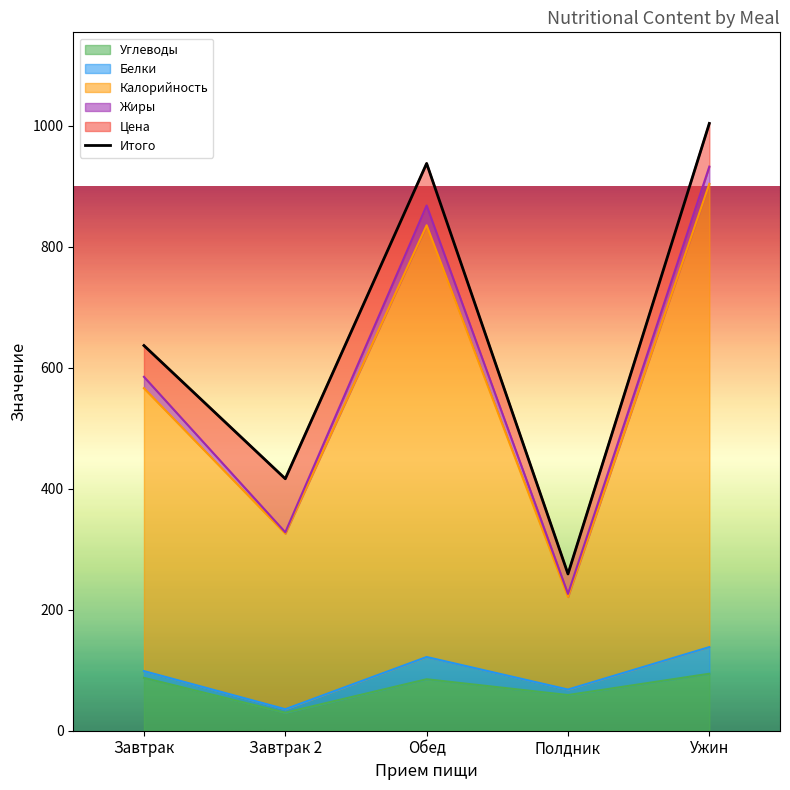

Rank the series by their maximum value, from lowest to highest.

Жиры, Белки, Цена, Углеводы, Калорийность